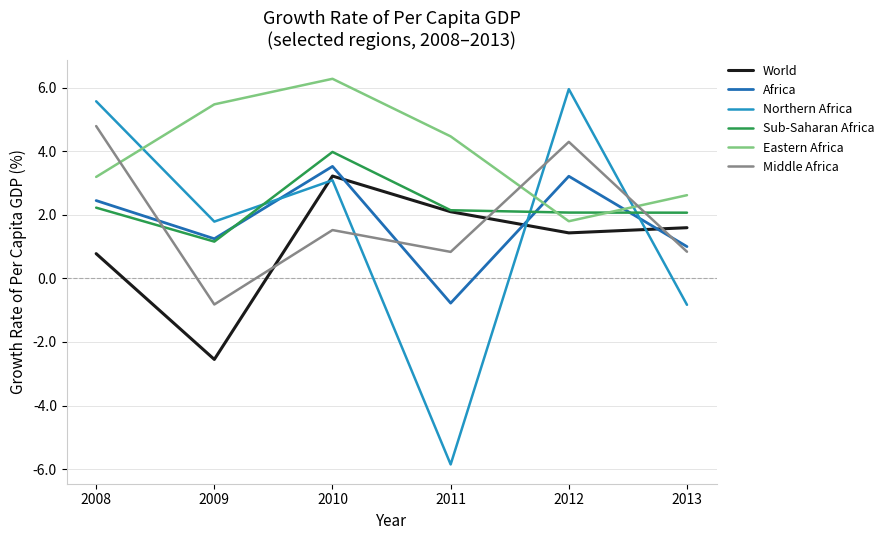

Reading left to right, extract all data points from this chart.

World: 2008=0.8	2009=-2.6	2010=3.2	2011=2.1	2012=1.4	2013=1.6
Africa: 2008=2.4	2009=1.2	2010=3.5	2011=-0.8	2012=3.2	2013=1.0
Northern Africa: 2008=5.6	2009=1.8	2010=3.1	2011=-5.9	2012=6.0	2013=-0.8
Sub-Saharan Africa: 2008=2.2	2009=1.2	2010=4.0	2011=2.1	2012=2.1	2013=2.1
Eastern Africa: 2008=3.2	2009=5.5	2010=6.3	2011=4.5	2012=1.8	2013=2.6
Middle Africa: 2008=4.8	2009=-0.8	2010=1.5	2011=0.8	2012=4.3	2013=0.8